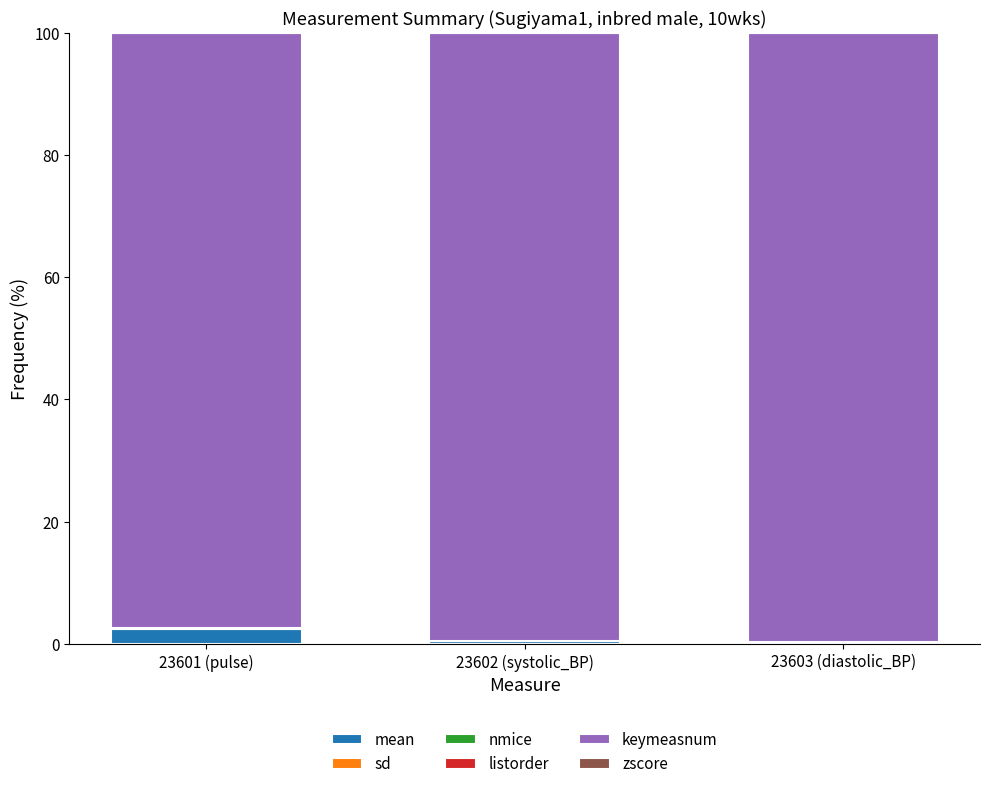

Reading left to right, extract all data points from this chart.

mean: 23601 (pulse)=2.4	23602 (systolic_BP)=0.5	23603 (diastolic_BP)=0.3
sd: 23601 (pulse)=0.2	23602 (systolic_BP)=0.0	23603 (diastolic_BP)=0.0
nmice: 23601 (pulse)=0.0	23602 (systolic_BP)=0.0	23603 (diastolic_BP)=0.0
listorder: 23601 (pulse)=0.0	23602 (systolic_BP)=0.0	23603 (diastolic_BP)=0.0
keymeasnum: 23601 (pulse)=97.4	23602 (systolic_BP)=99.4	23603 (diastolic_BP)=99.6
zscore: 23601 (pulse)=-0.0	23602 (systolic_BP)=0.0	23603 (diastolic_BP)=0.0